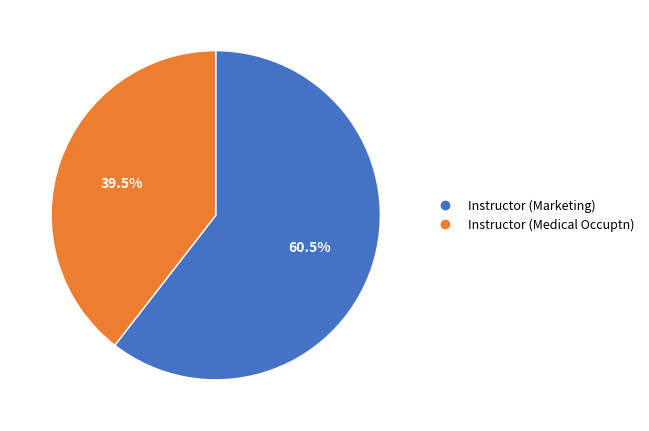

Combined, do Instructor (Medical Occuptn) and Instructor (Marketing) account for over 50%?

Yes